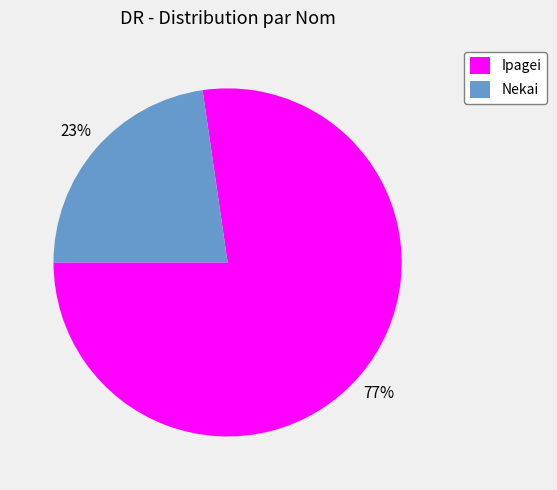

To the nearest percent, what portion does Ipagei represent?

77%